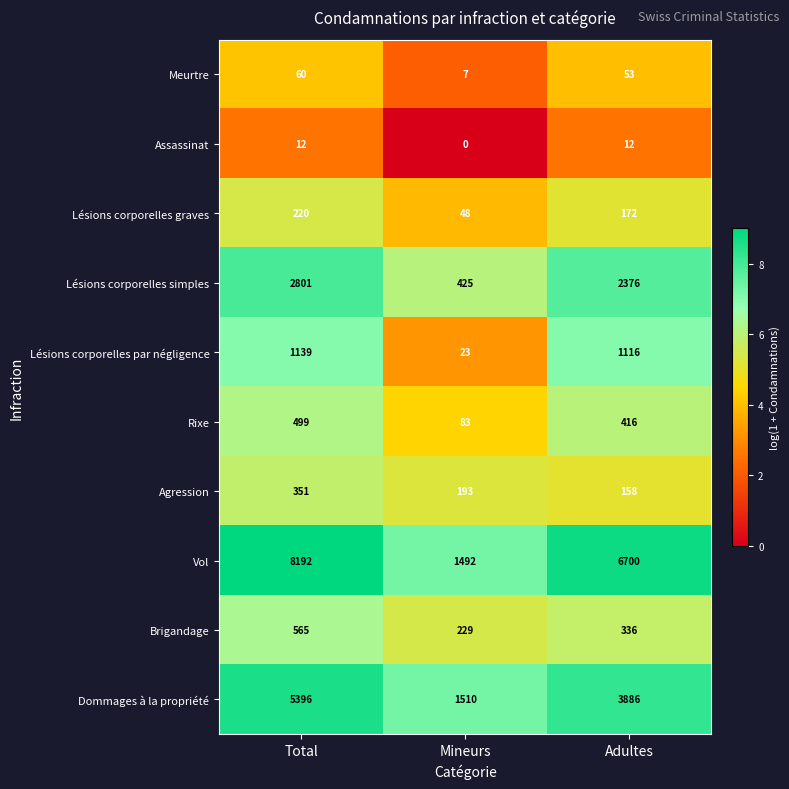

Which series has the largest range (max minus min)?

Vol